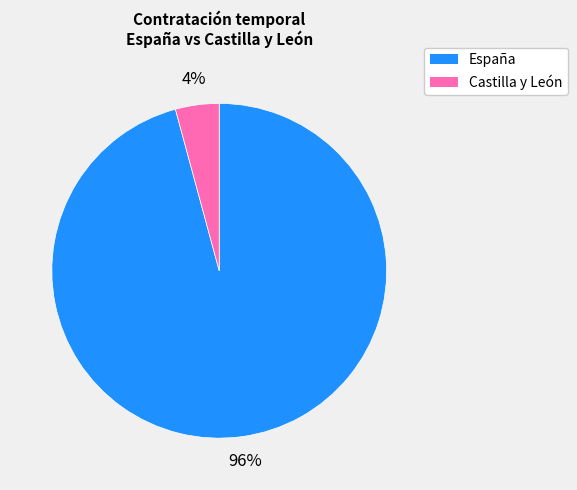

Does any single category account for the majority?

Yes